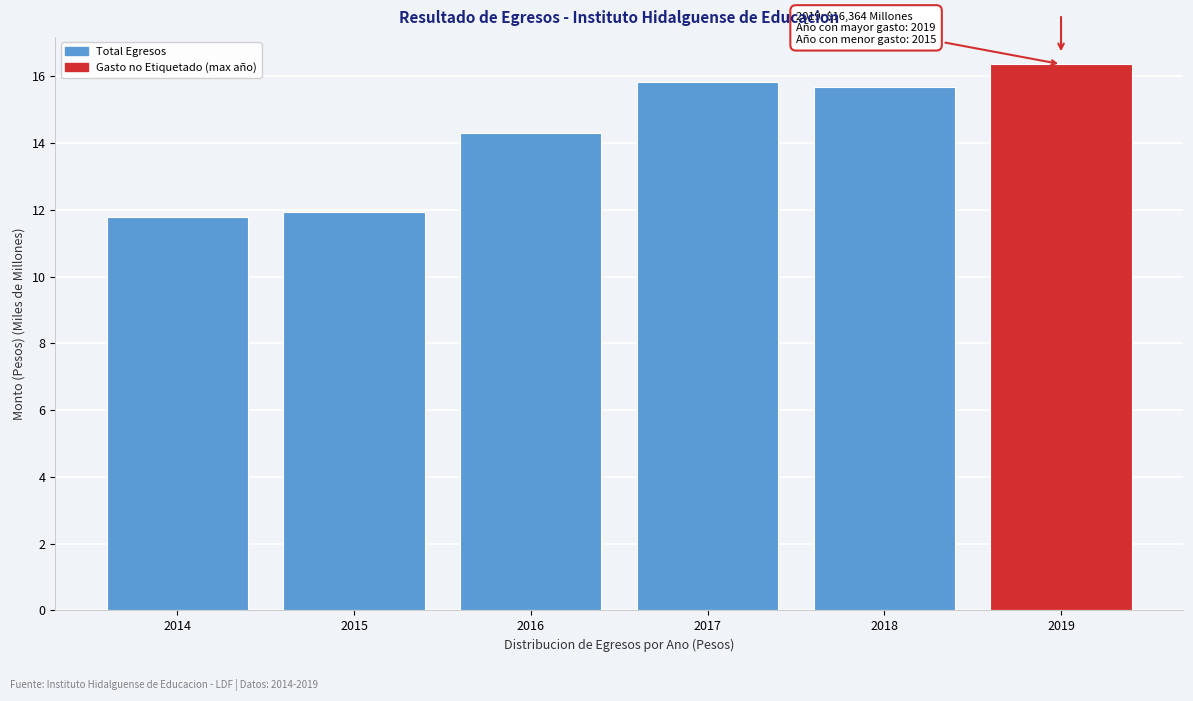

Reading left to right, extract all data points from this chart.

2014=11.8	2015=11.9	2016=14.3	2017=15.8	2018=15.7	2019=16.4